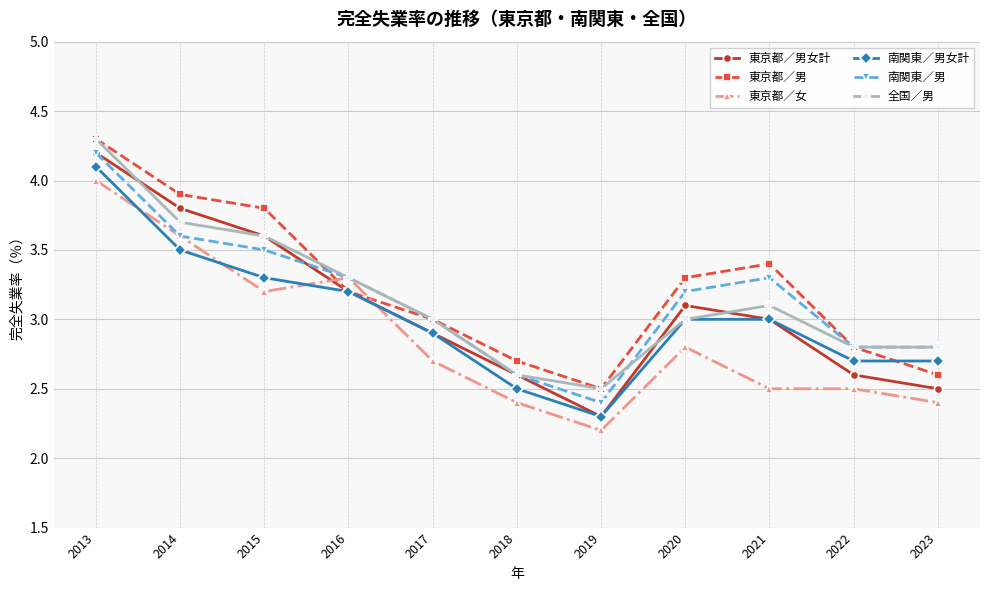

How many series are shown in this chart?

6